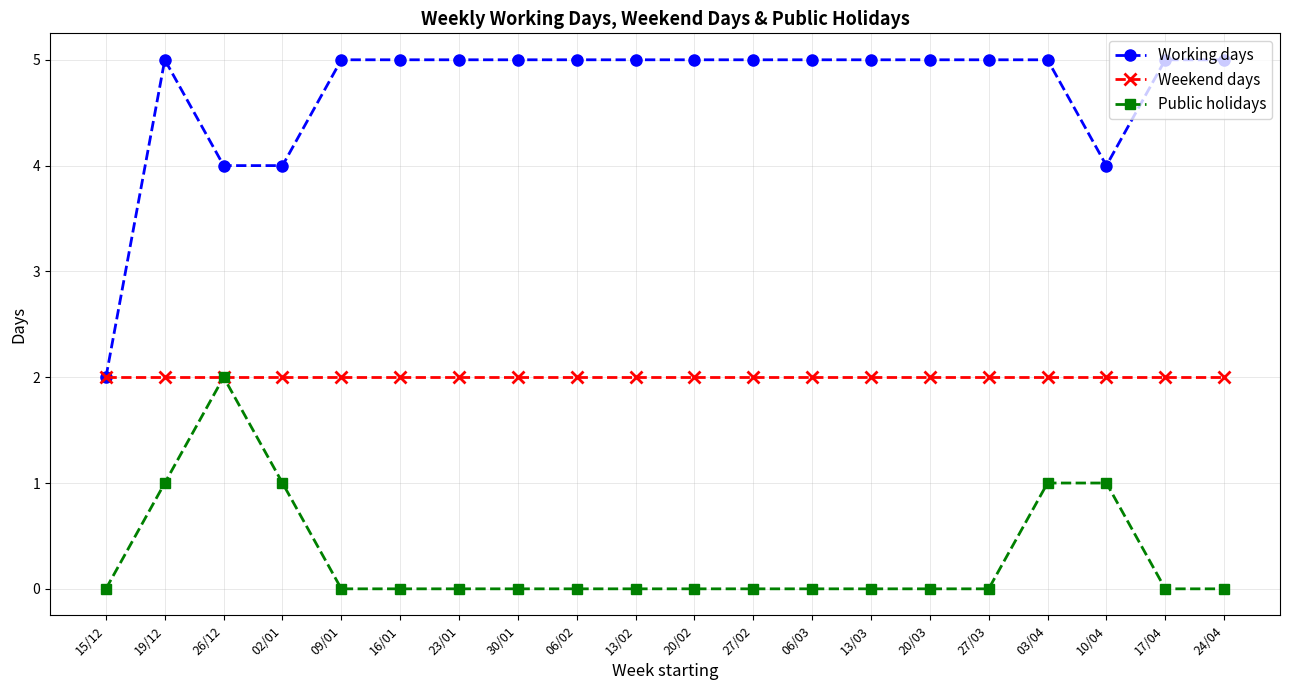

True or false: Public holidays and Working days cross at least once.

False